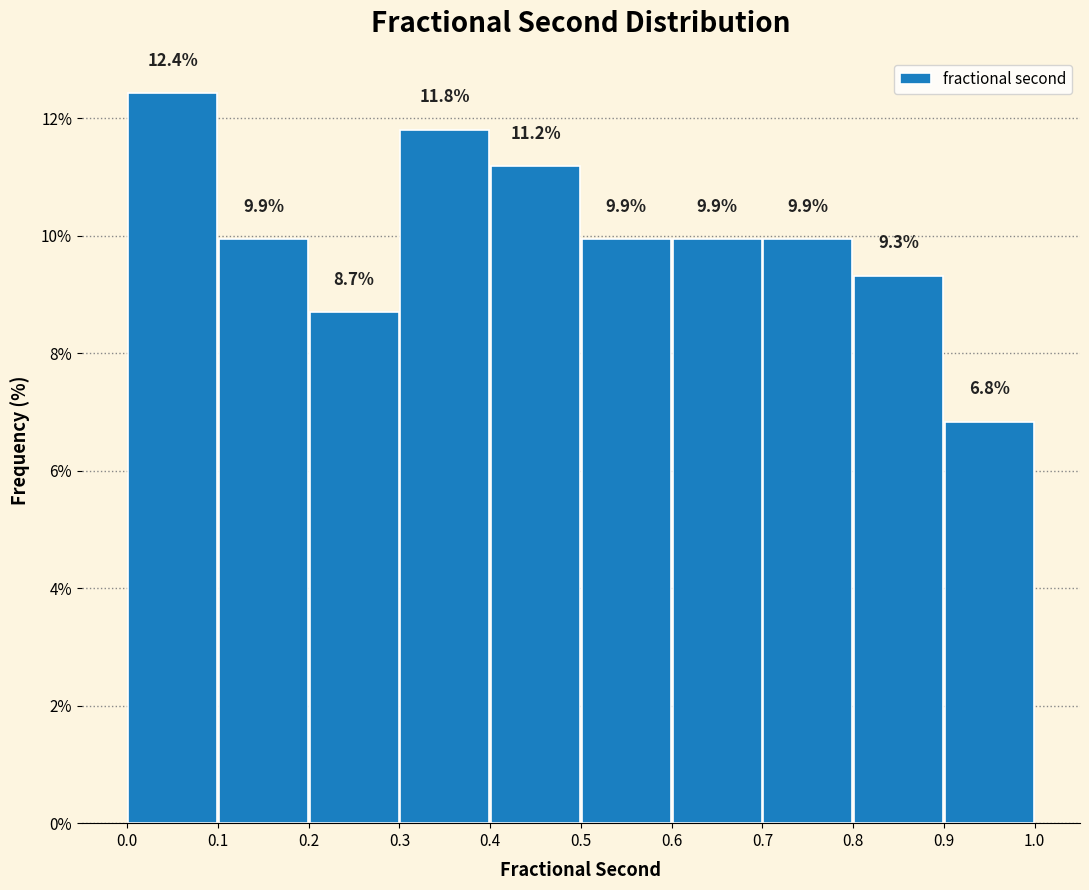

Which range on the x-axis has the tallest bar?

0.0 to 0.1